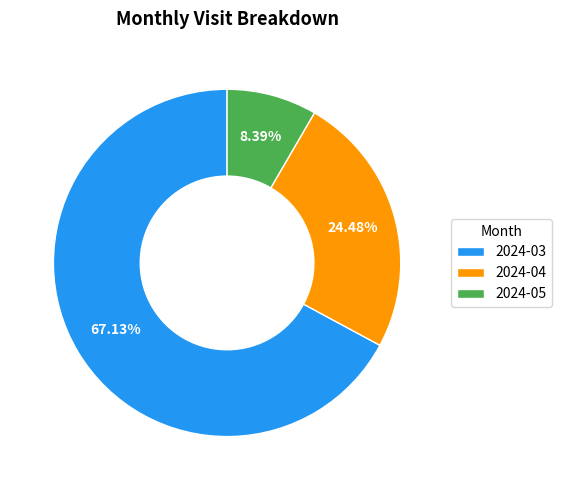

What is the ratio of the value at 2024-05 to the value at 2024-04?

0.3